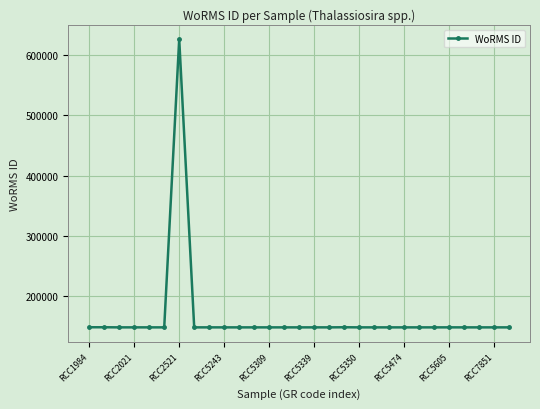

What is the average value?

165371